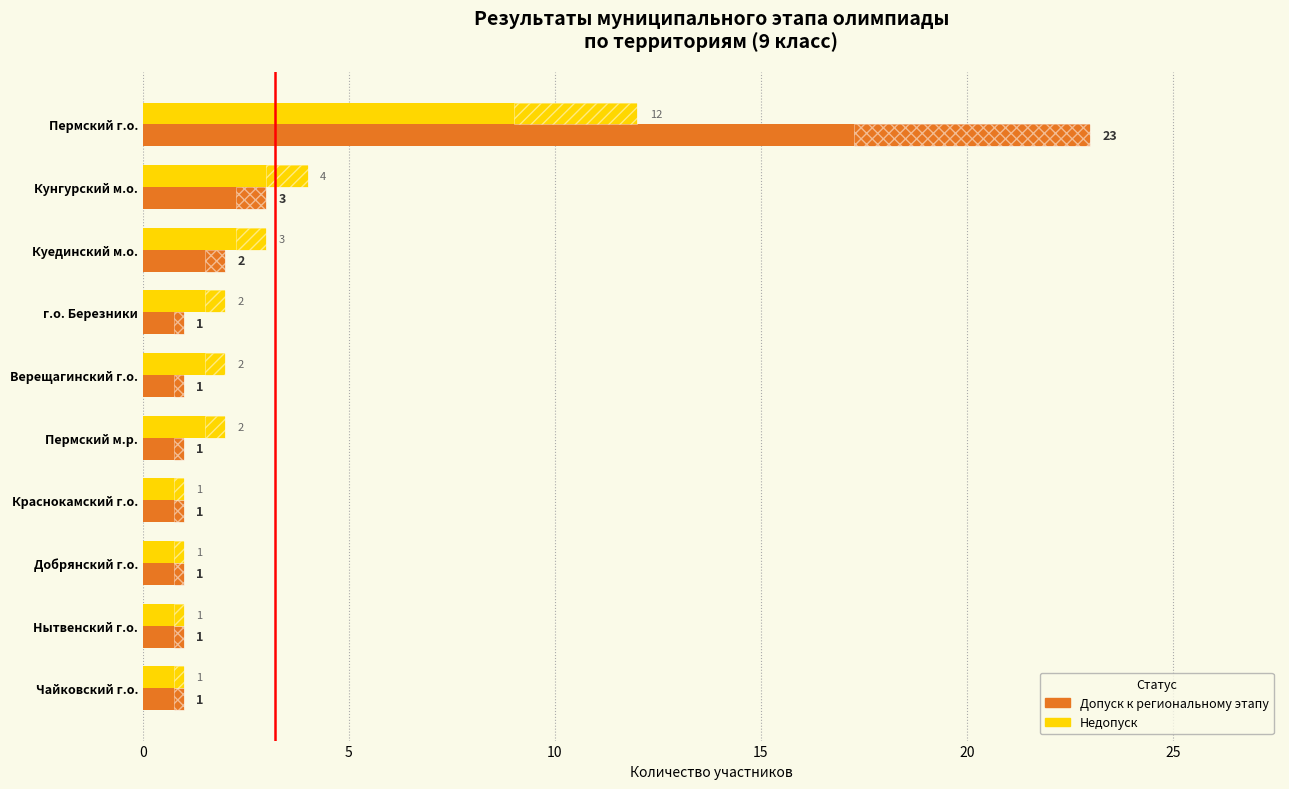

Reading left to right, list all the values displayed in this chart.

Допуск к региональному этапу: 23	3	2	1	1	1	1	1	1	1
Недопуск: 12	4	3	2	2	2	1	1	1	1